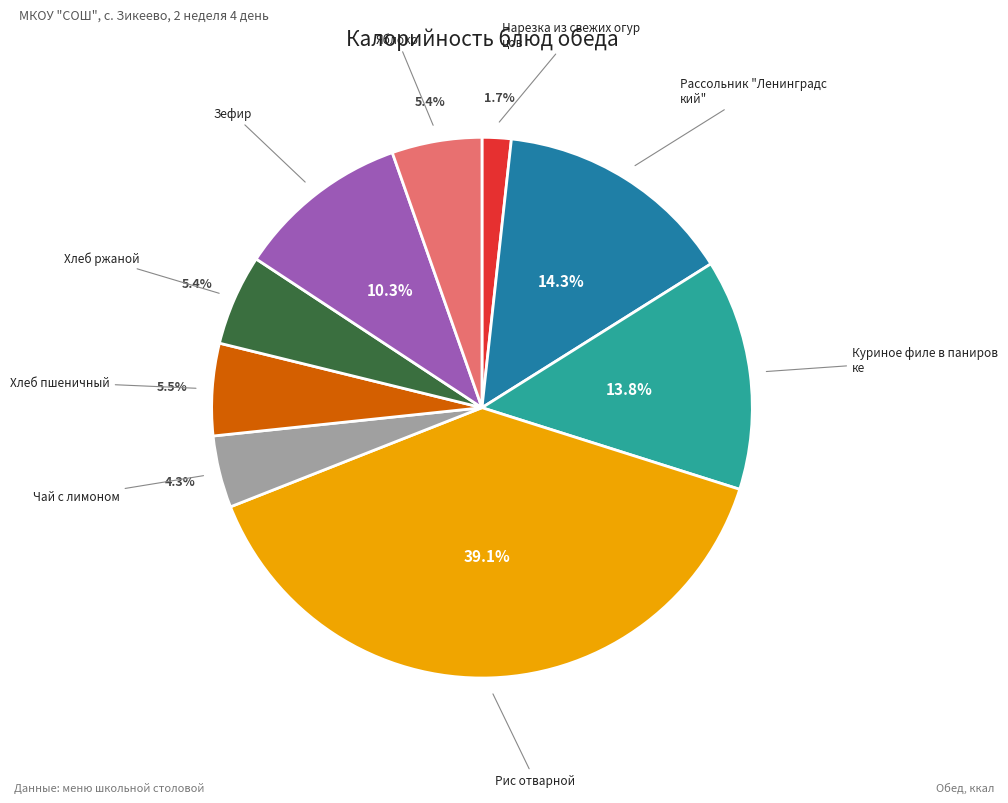

Is there a majority slice in this chart?

No